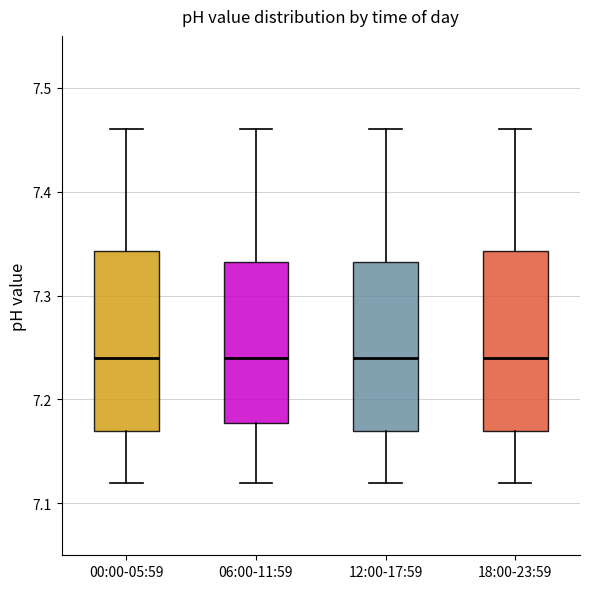

Where is the lower edge of the box for 06:00-11:59 on the y-axis? The values are not printed on the chart, so give them approximately, as read against the axis.

7.18